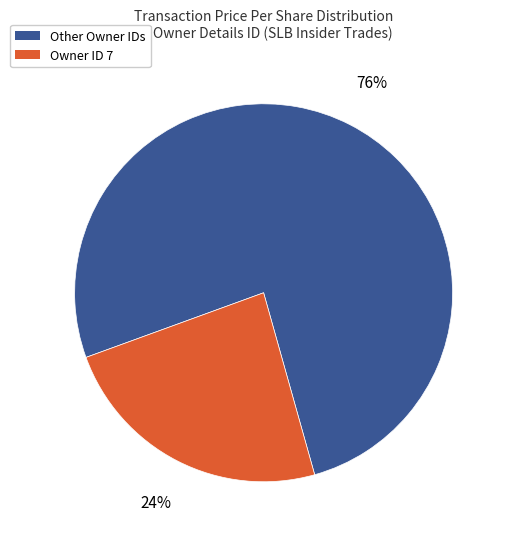

Count the number of slices in the pie.

2